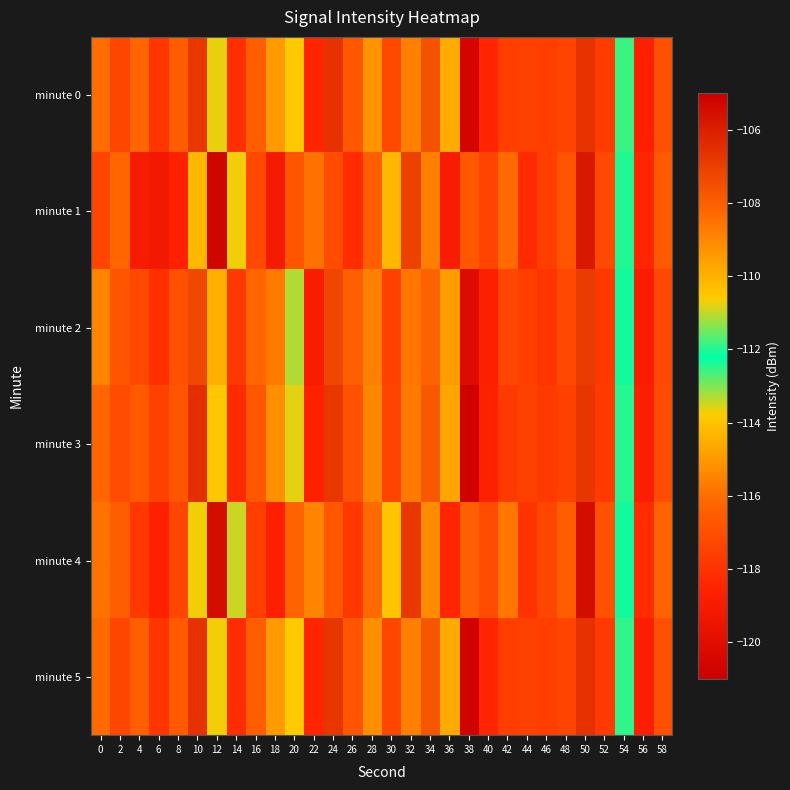

At which category is the sum across all series the highest?

50